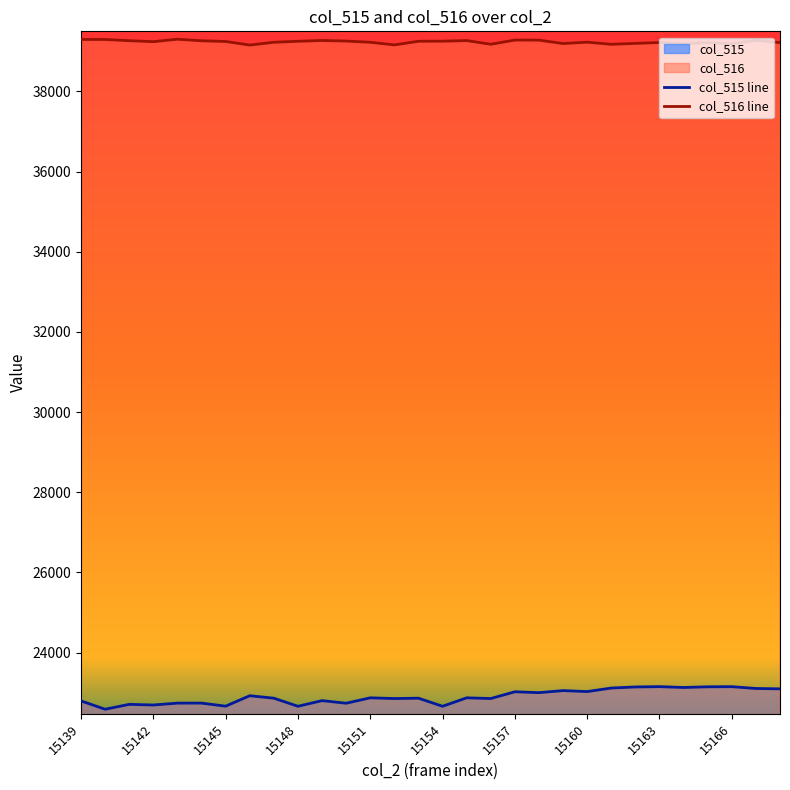

How many lines are shown in the chart?

2